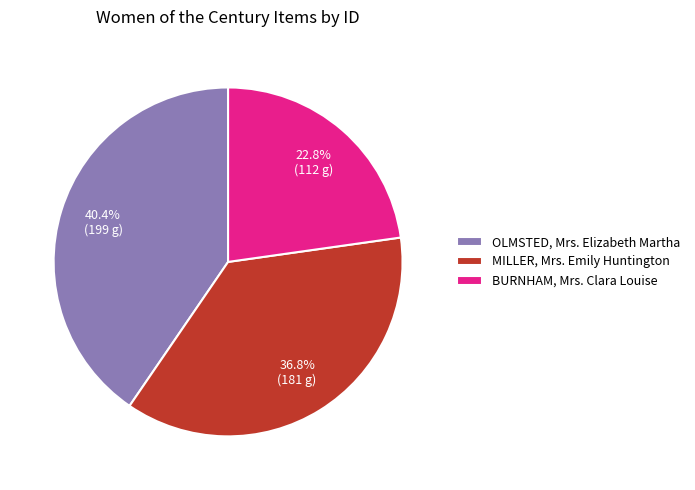

What percentage do BURNHAM, Mrs. Clara Louise and MILLER, Mrs. Emily Huntington together represent?

59.6%